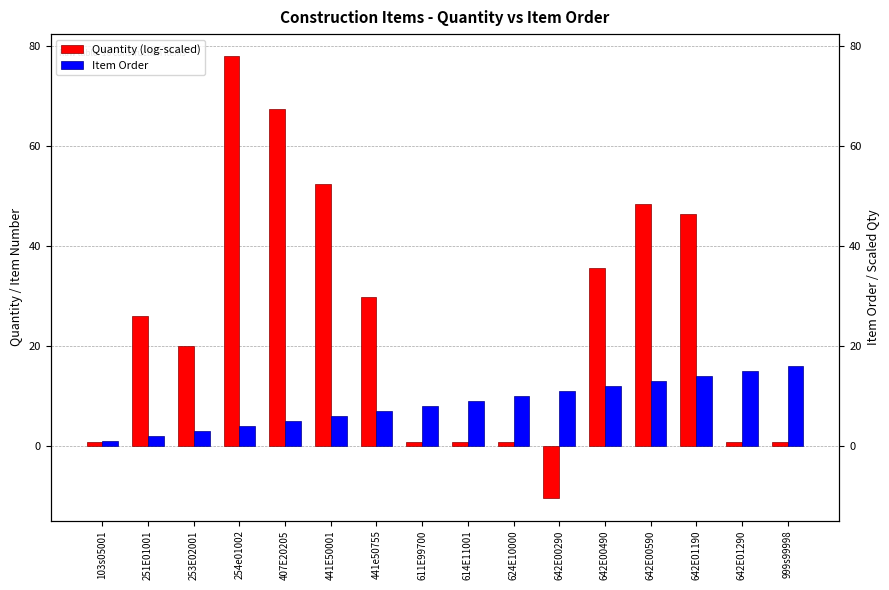

Is it true that Item Order equals 1.0 at 103s05001?

True